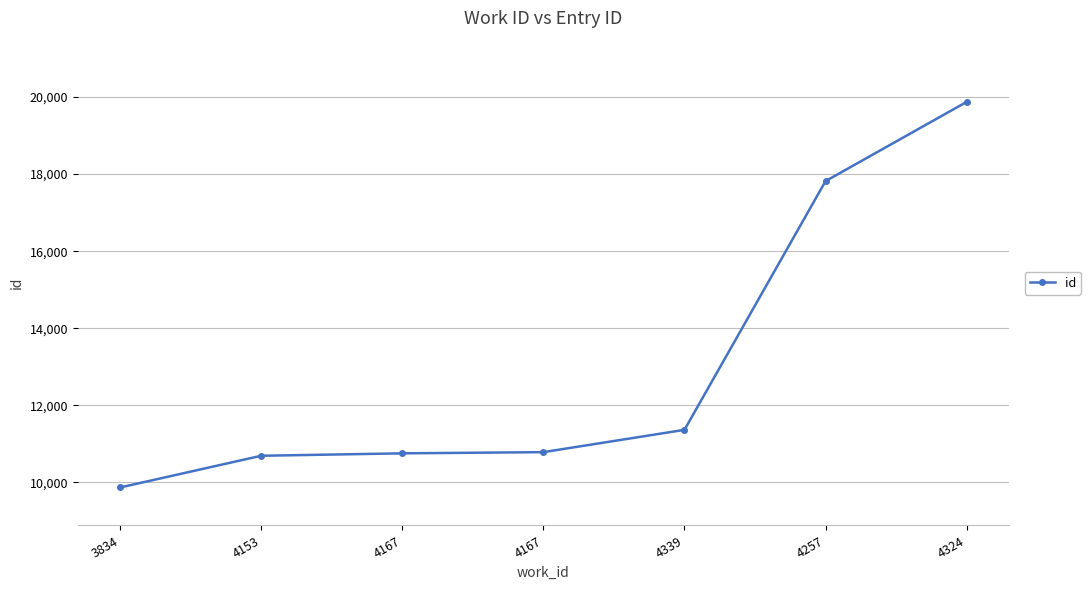

Is this an area chart (filled region under the line)?

No